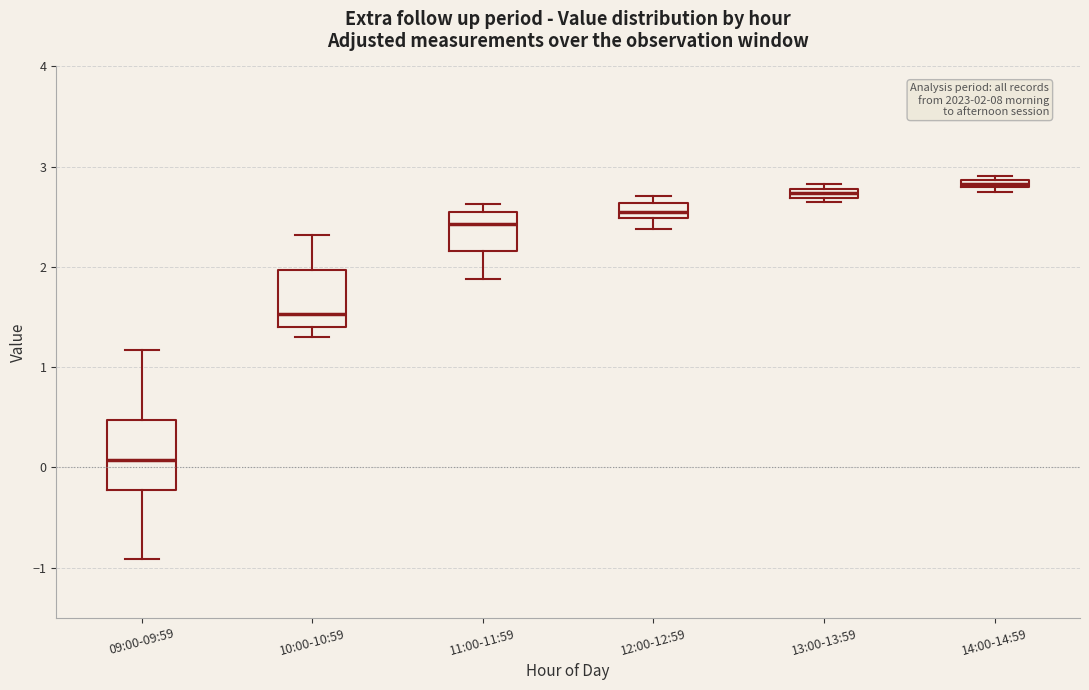

Which box is the tallest, from its lower edge to its upper edge?

09:00-09:59